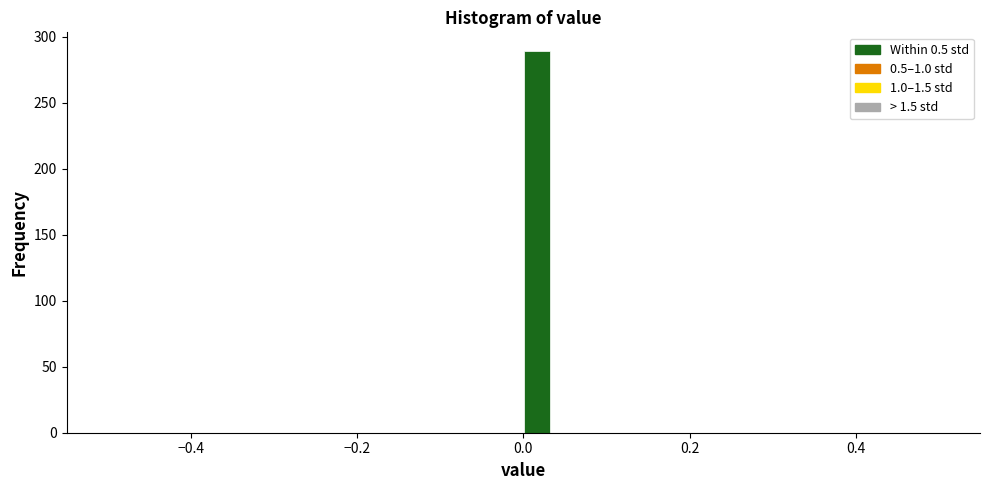

Read against the x-axis, roughly where is the centre of the tallest bar?

0.02